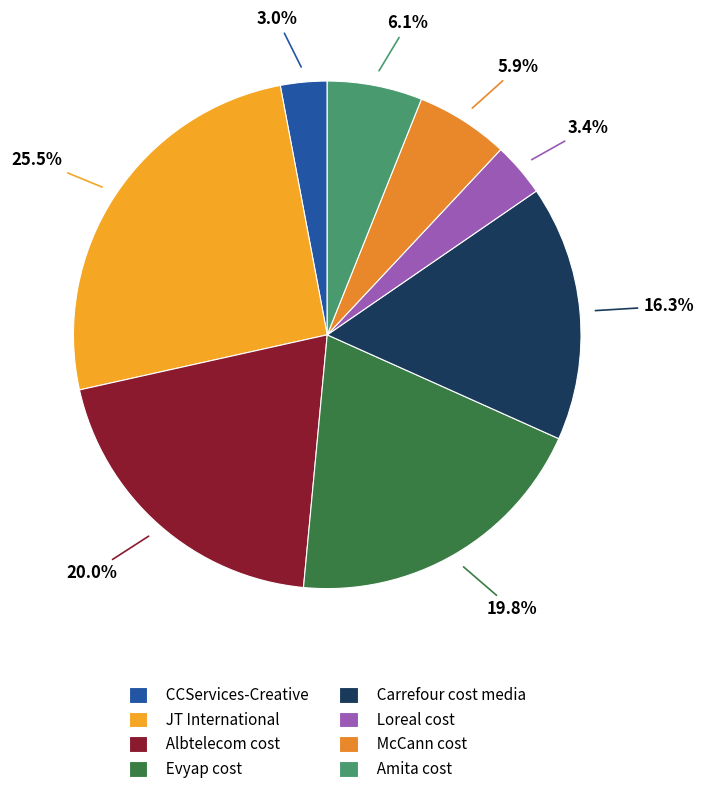

Which category has the biggest portion of the pie?

JT International